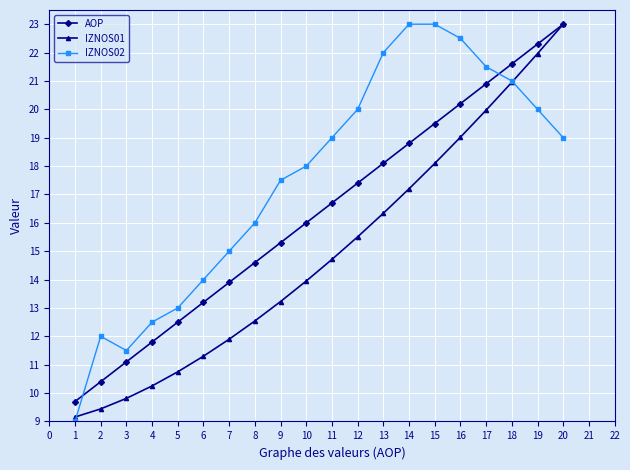

The IZNOS01 series shows 6.1 at 10. True or false?

False